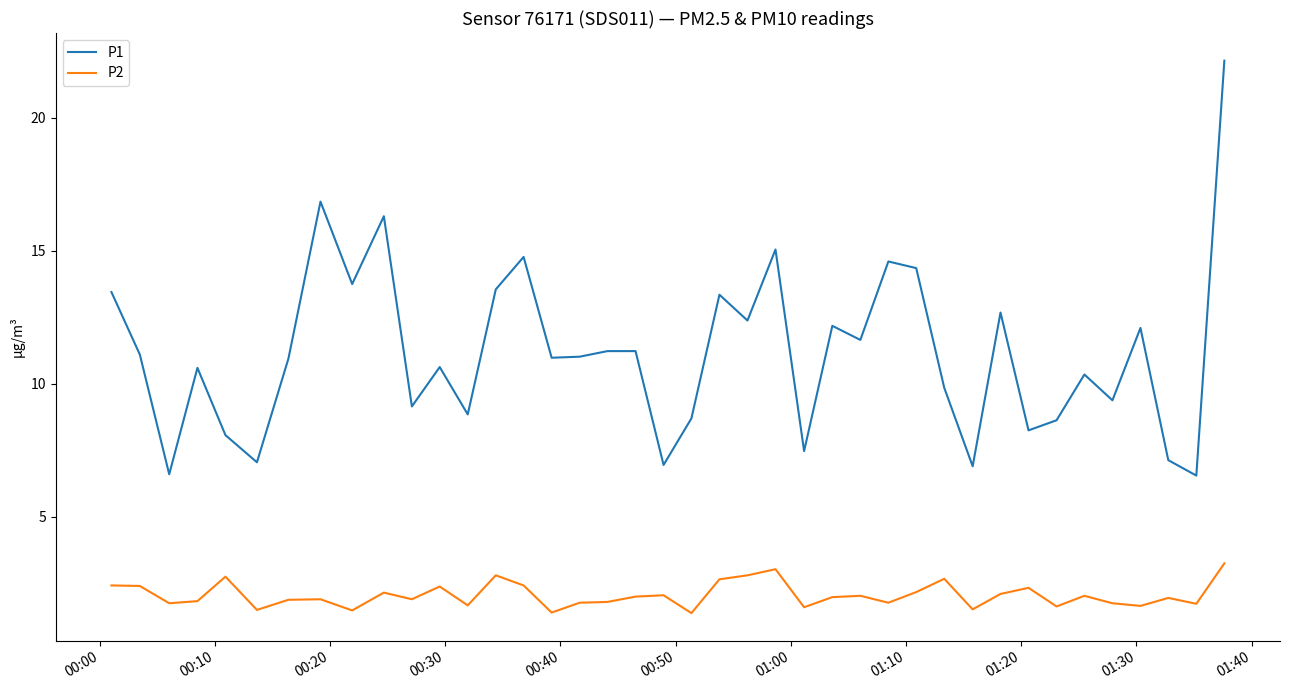

True or false: P1 has more than 0 interior local peaks.

True